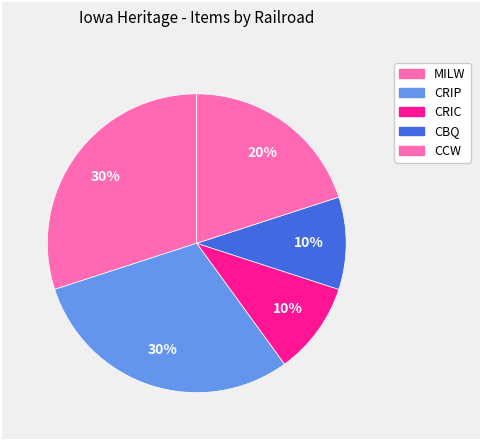

How many slices are in this pie chart?

5